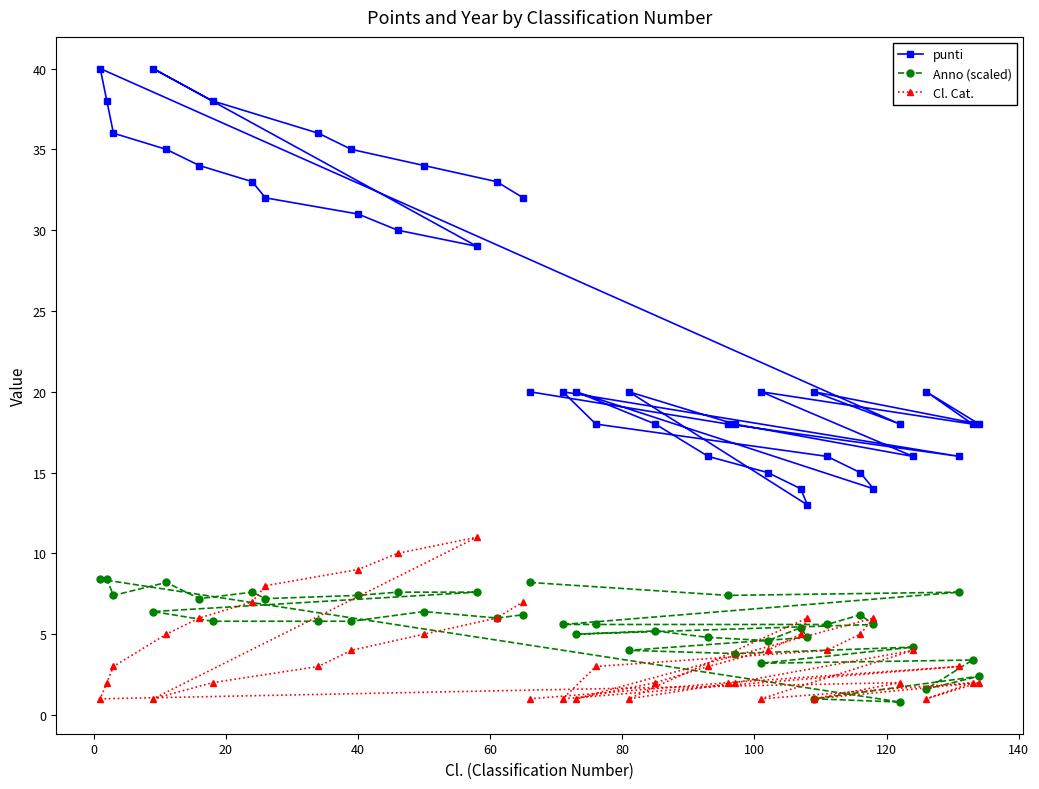

Which series has the largest range (max minus min)?

punti